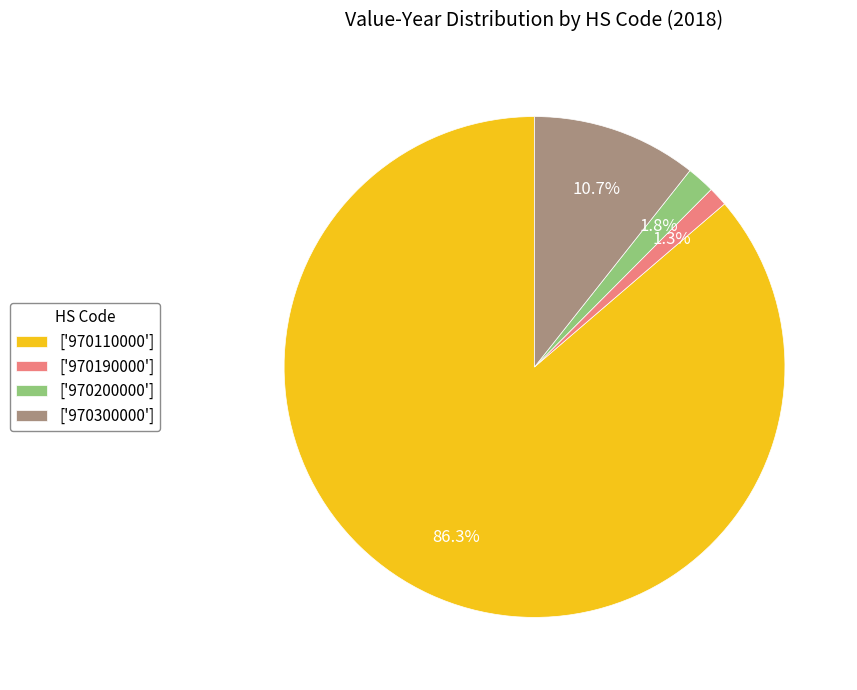

To the nearest percent, what is the difference between the largest and smallest slice percentages?

85%